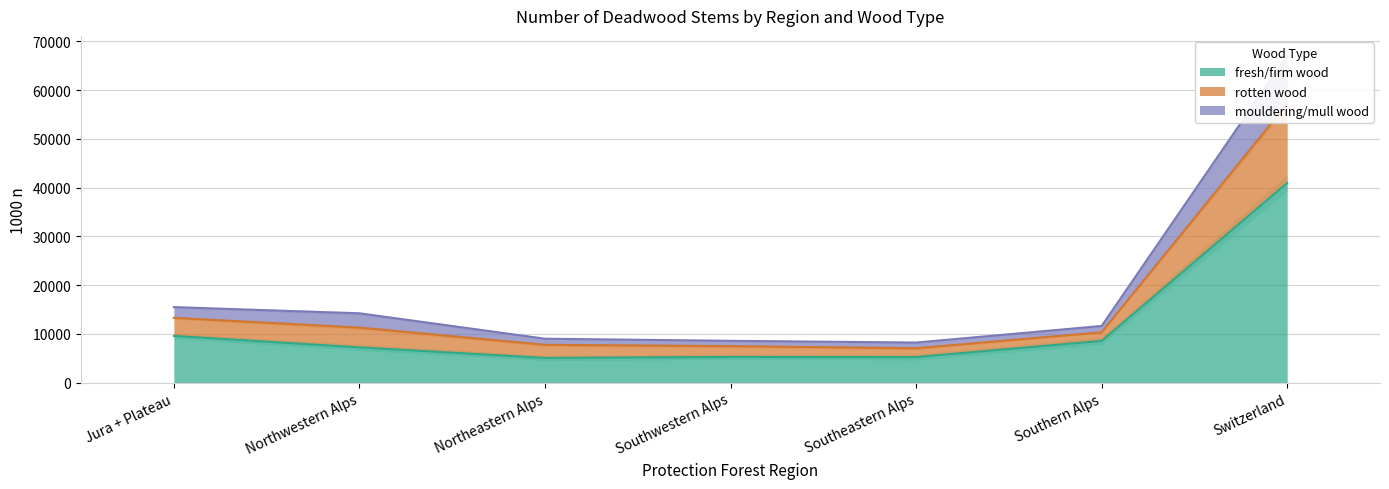

Does the chart display data point markers on the line(s)?

No